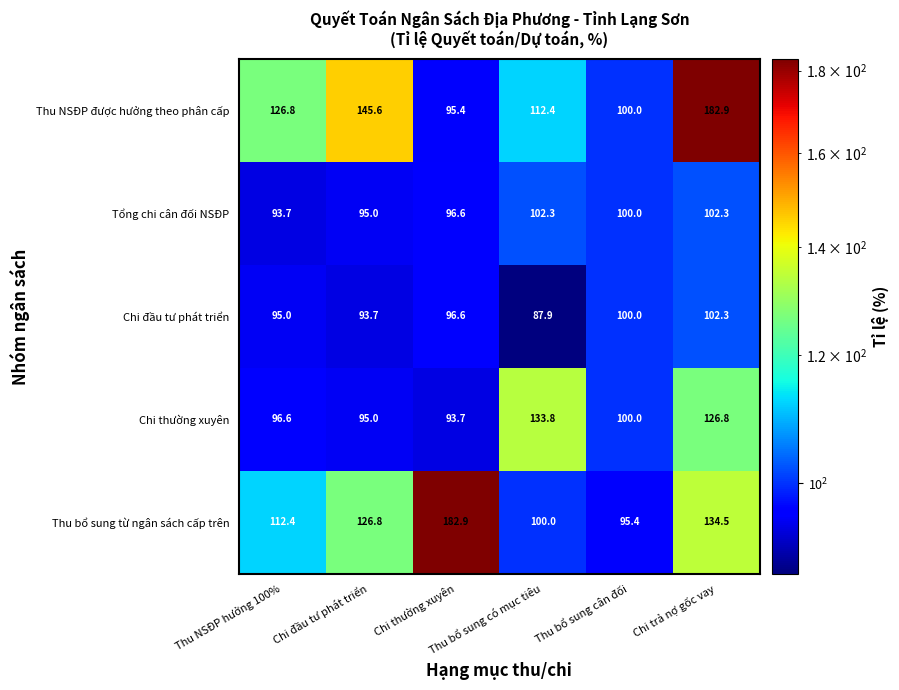

What is the difference between the maximum and second lowest values in the Tổng chi cân đối NSĐP series?

7.3